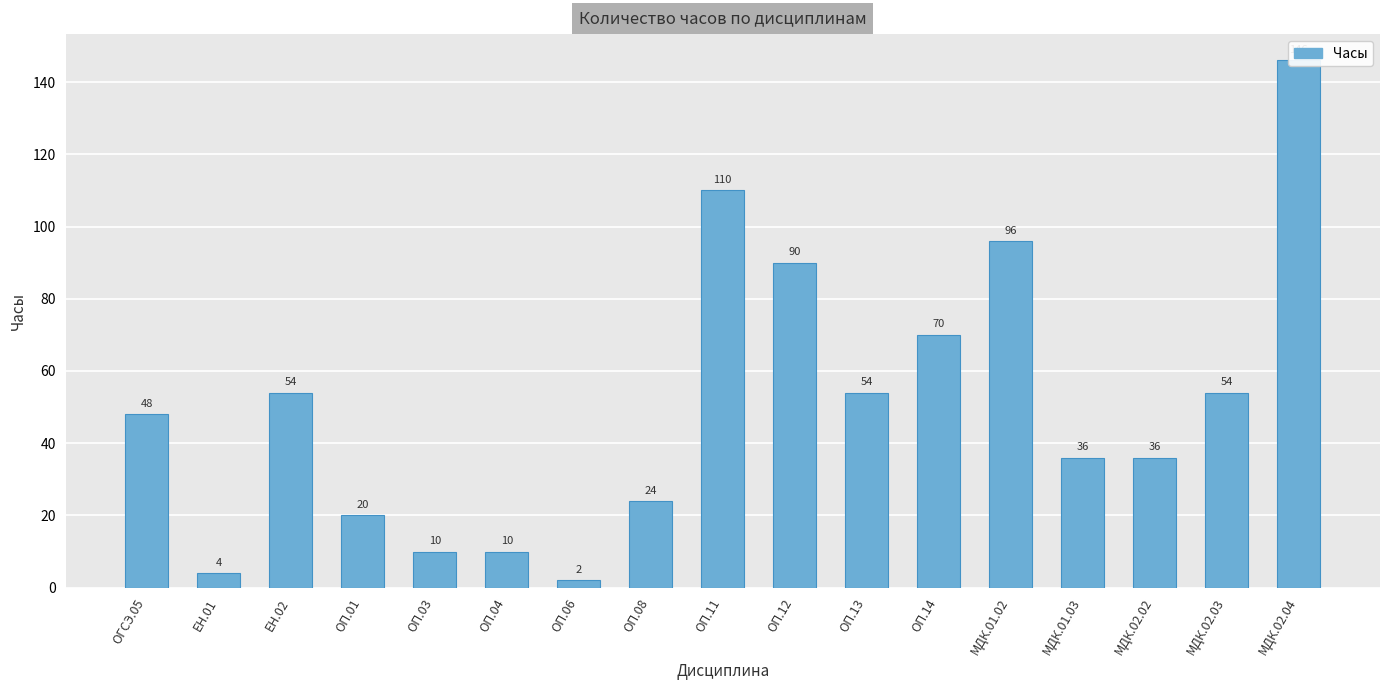

Count the number of values greater than 48.

8